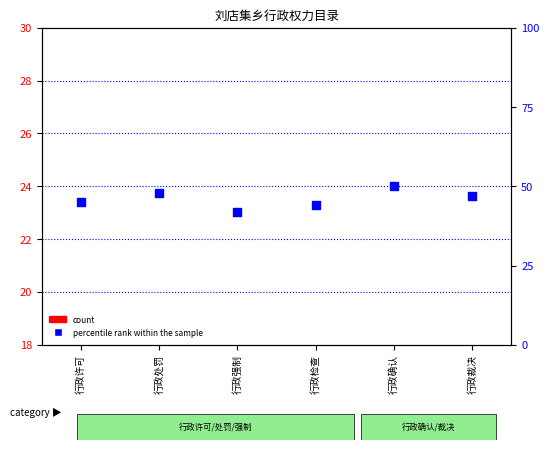

Is the value of count at 行政处罚 greater than the value of percentile rank within the sample at 行政确认?

No